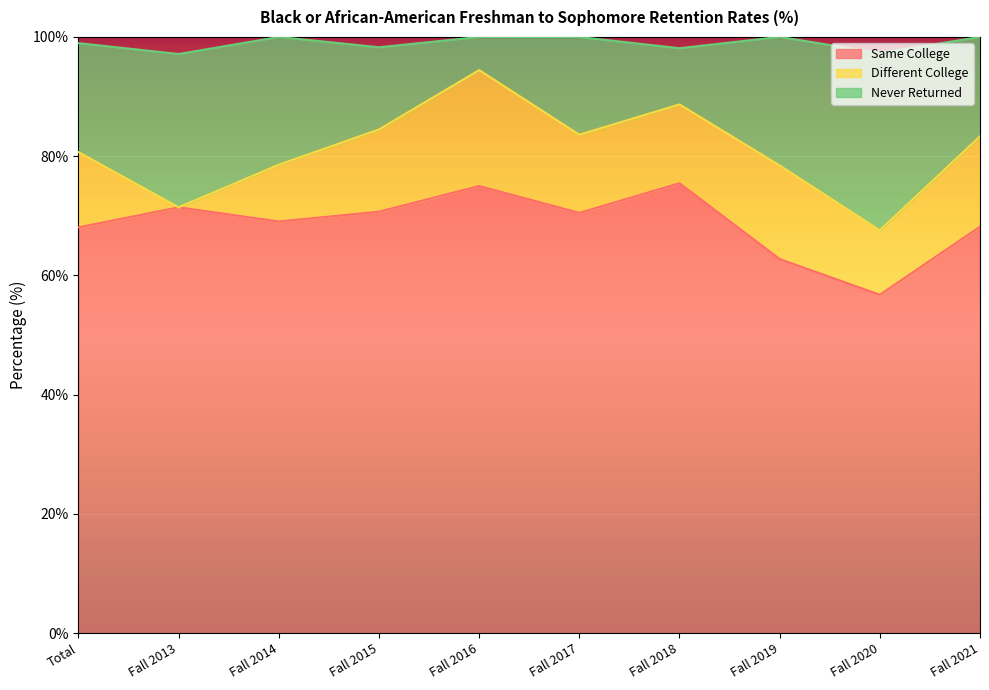

Which category has the lowest value in the Same College series?

Fall 2020